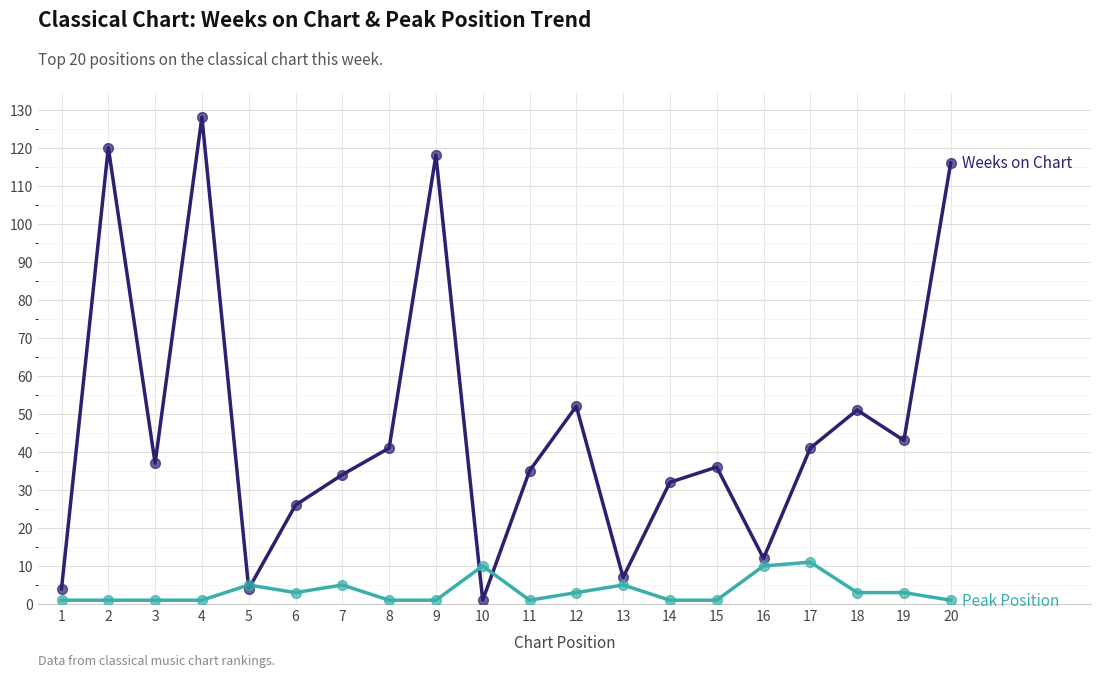

At which category is the sum across all series the highest?

4